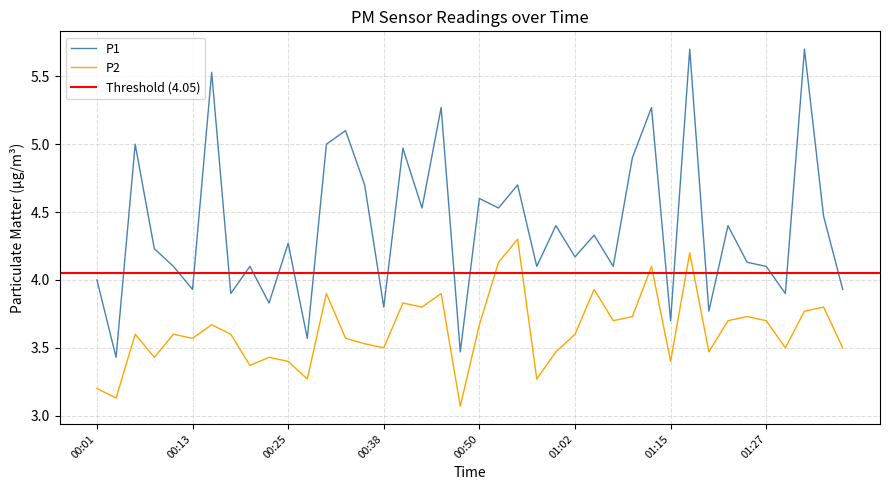

At which label is P2 closest to 3?

00:47